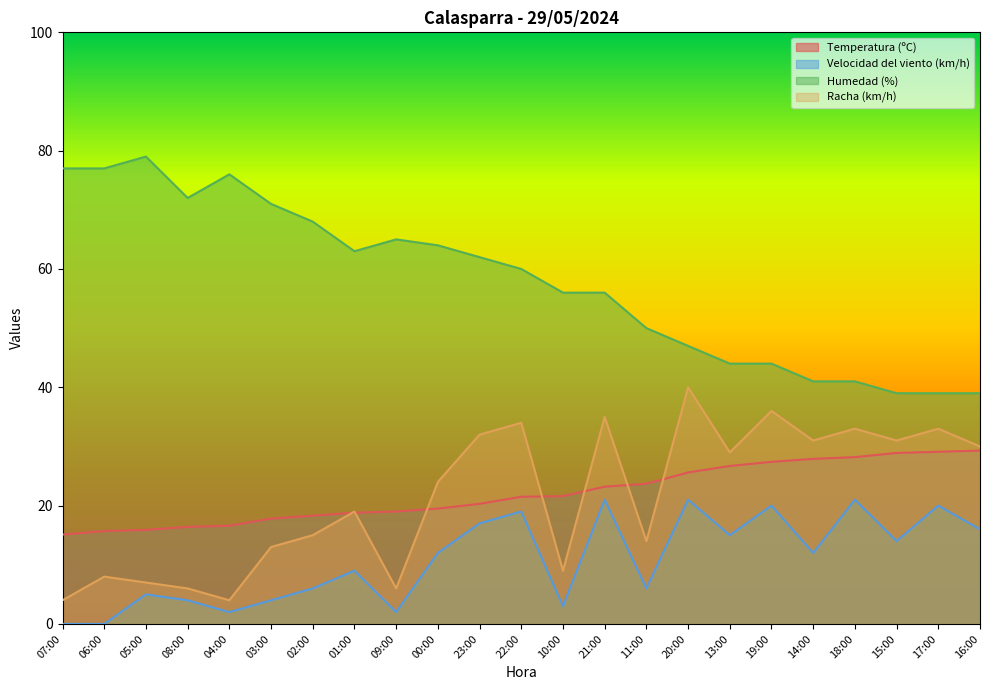

True or false: Temperatura (ºC) and Humedad (%) cross at least once.

False